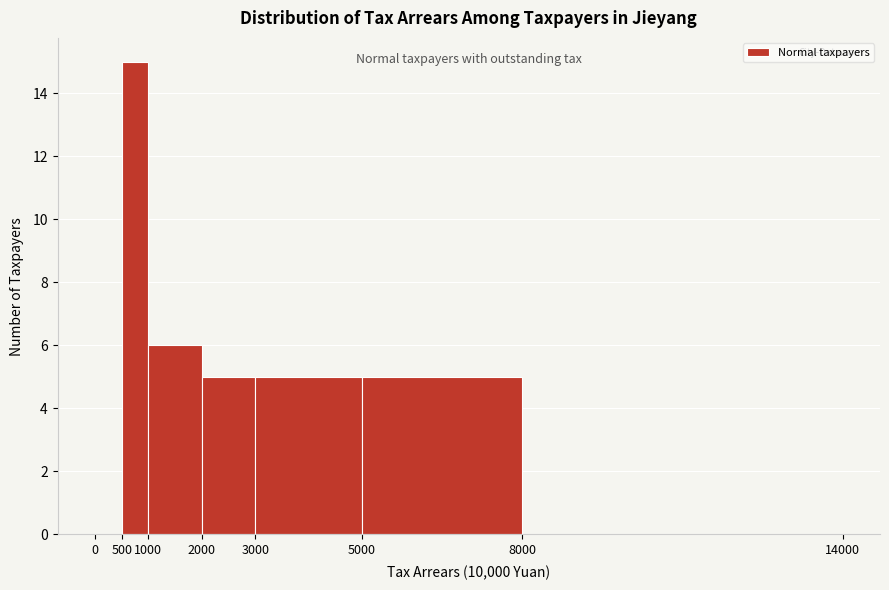

How tall is the bar that spans 1000 to 2000 on the x-axis? The values are not printed on the chart, so give them approximately, as read against the axis.

6